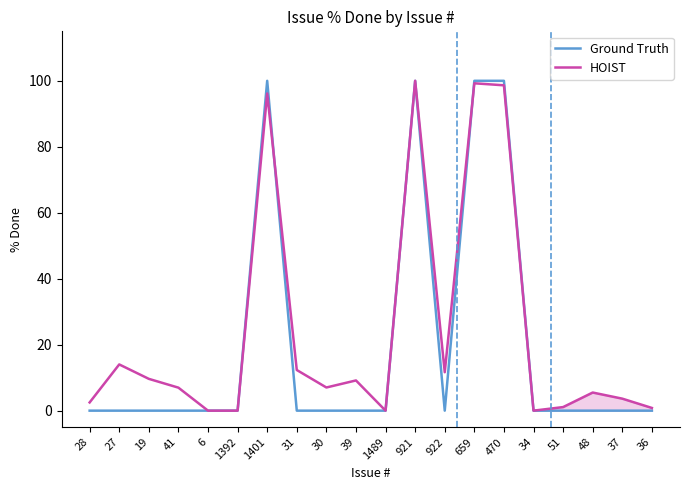

How many lines are shown in the chart?

2